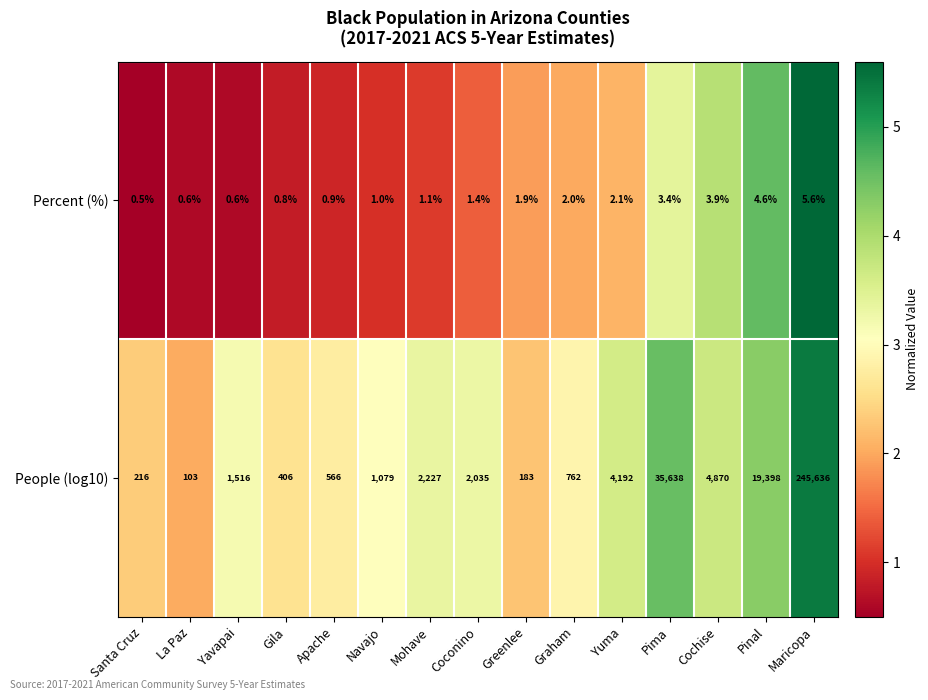

What is the total value across all series at Mohave?

2228.1